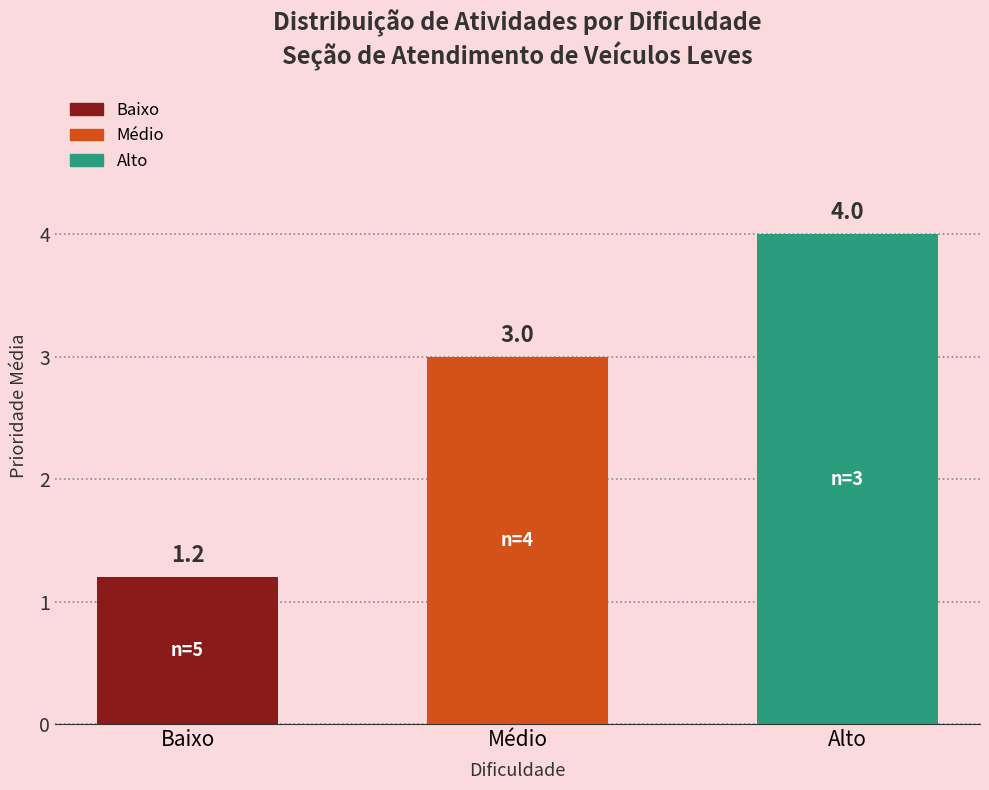

Does the chart contain any negative values?

No